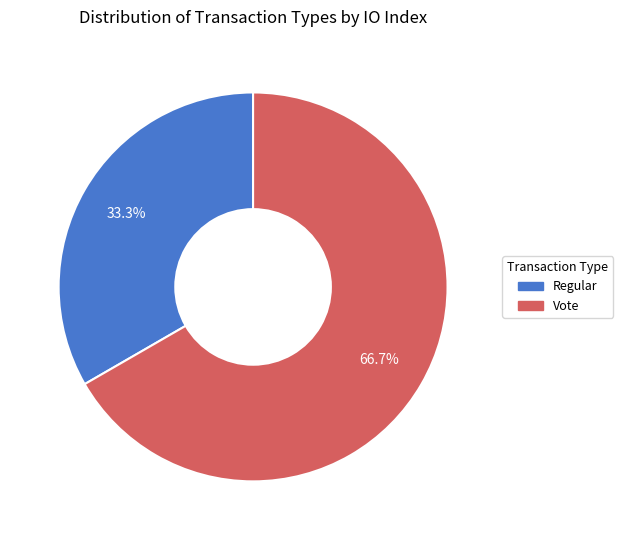

Rank the categories by value from highest to lowest.

Vote, Regular